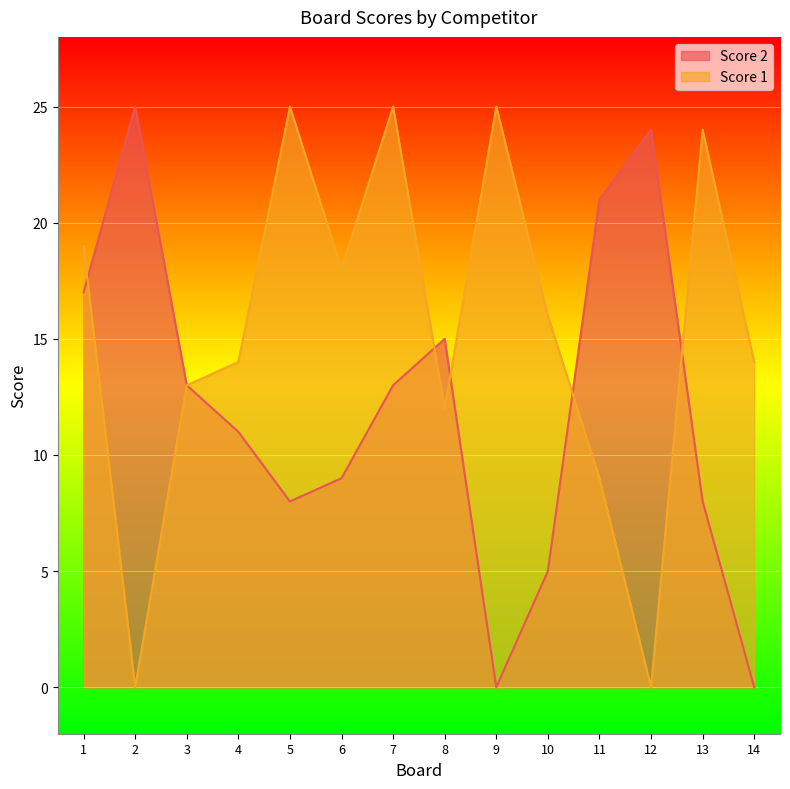

Rank the series by their average value, from lowest to highest.

Score 2, Score 1